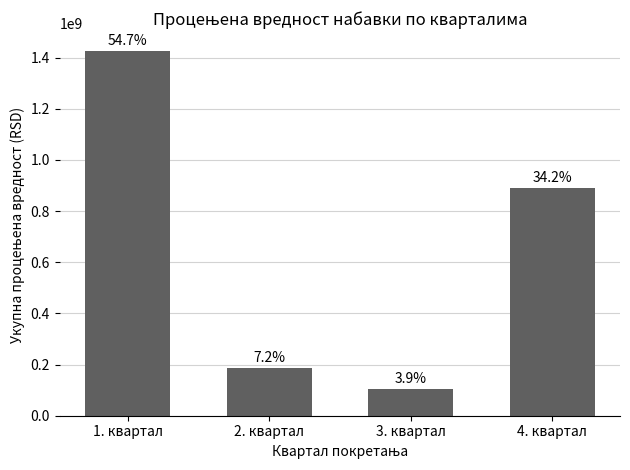

What is the change in value from 2. квартал to 3. квартал?

-83513732.8